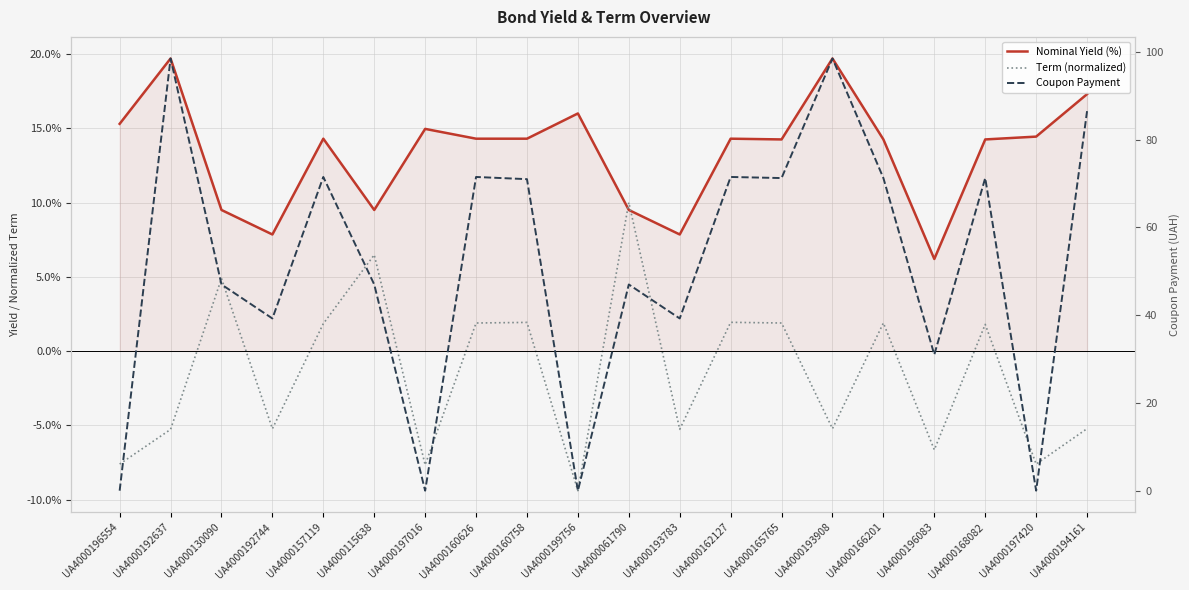

Is the value of Nominal Yield (%) at UA4000061790 greater than the value of Term (normalized) at UA4000199756?

Yes